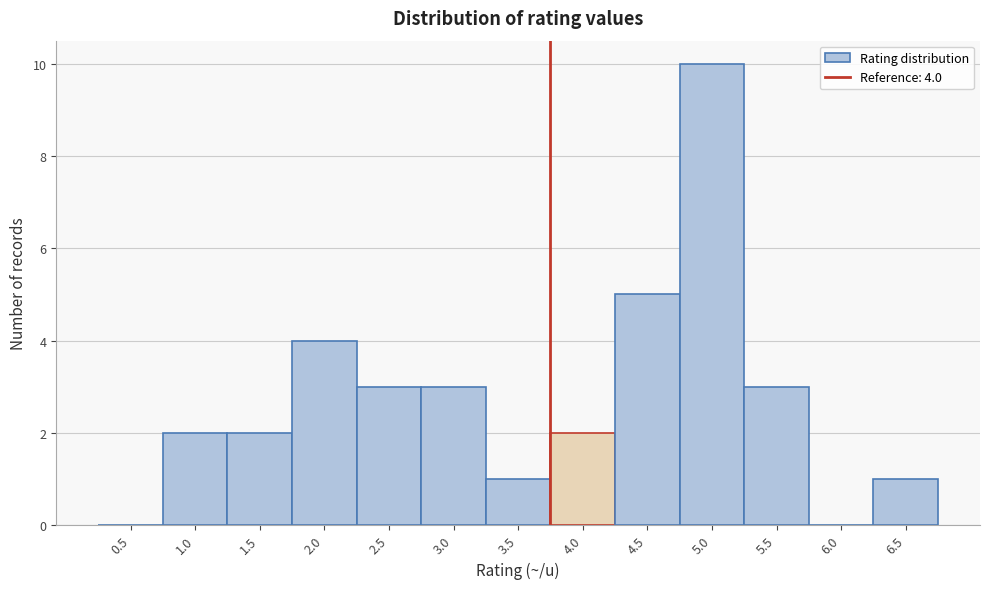

Reading left to right, transcribe all the data shown in this chart.

0.5=0	1.0=2	1.5=2	2.0=4	2.5=3	3.0=3	3.5=1	4.0=2	4.5=5	5.0=10	5.5=3	6.0=0	6.5=1